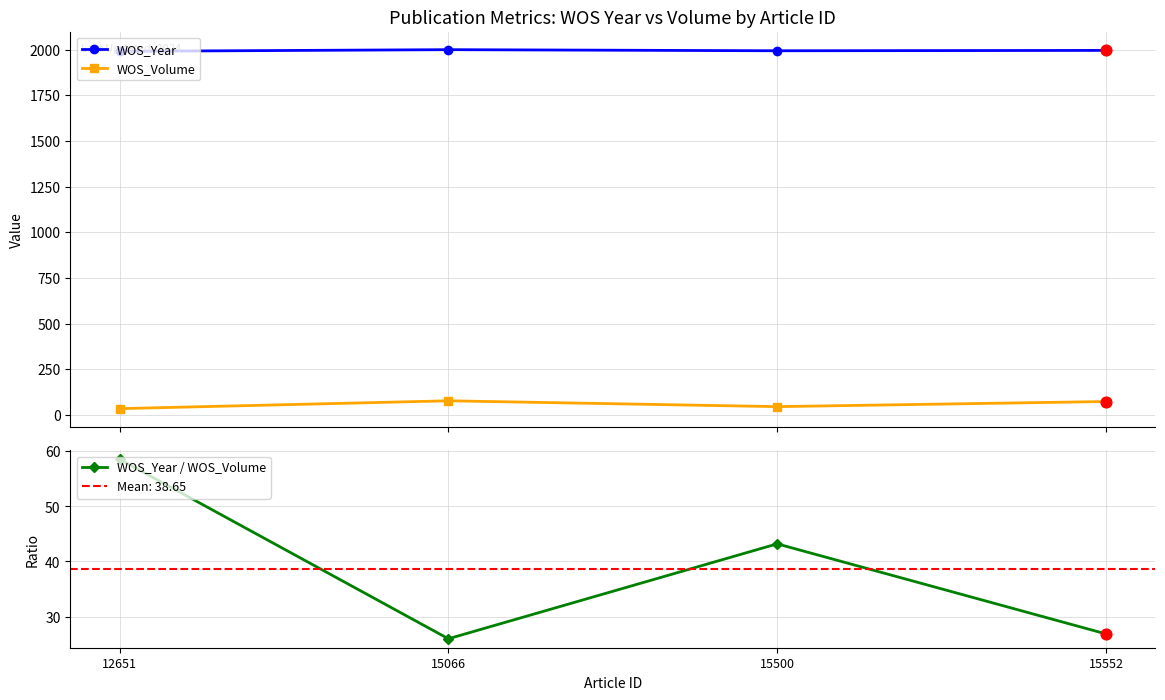

Which series has the largest total across all categories?

WOS_Year